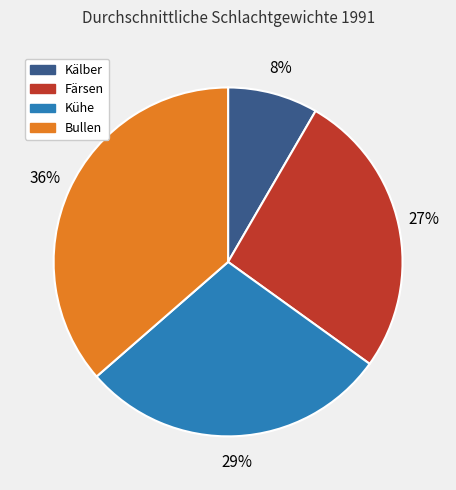

Is it true that Bullen is 48% of the pie?

False